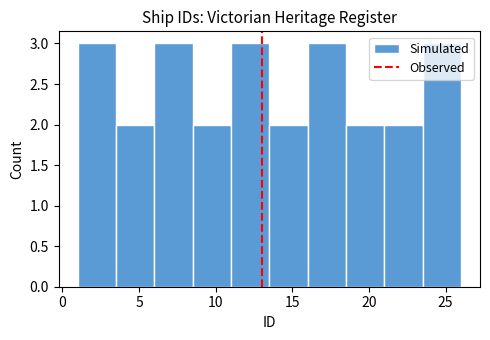

Reading left to right, list every bar in this chart as the range it spans on the x-axis followed by its height. The values are not printed on the chart, so give them approximately, as read against the axis.

1.0 to 3.5: 3
3.5 to 6.0: 2
6.0 to 8.5: 3
8.5 to 11.0: 2
11.0 to 13.5: 3
13.5 to 16.0: 2
16.0 to 18.5: 3
18.5 to 21.0: 2
21.0 to 23.5: 2
23.5 to 26.0: 3